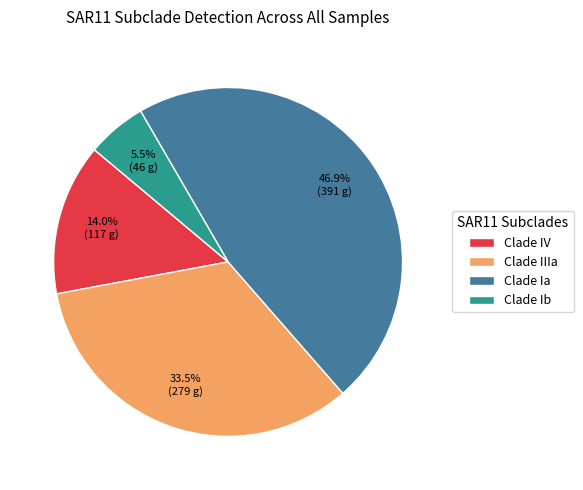

Count the number of slices in the pie.

4